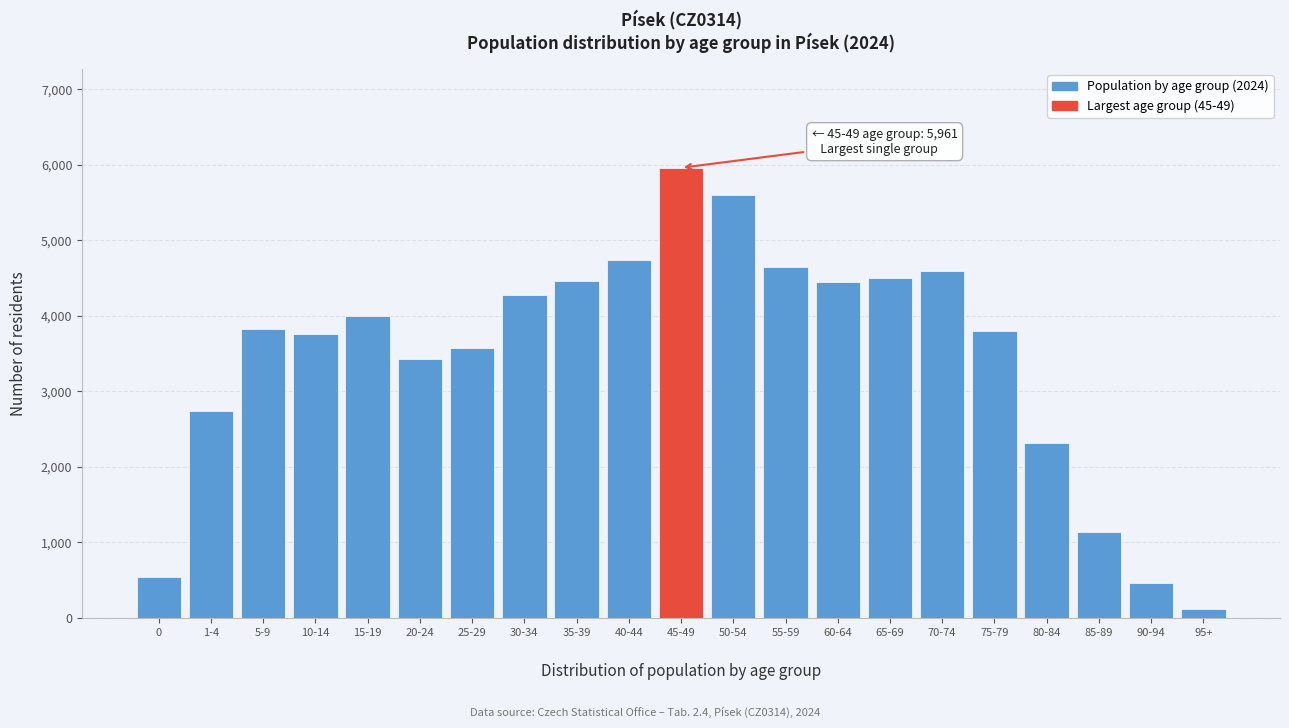

What is the difference between the maximum and second lowest values?

5503